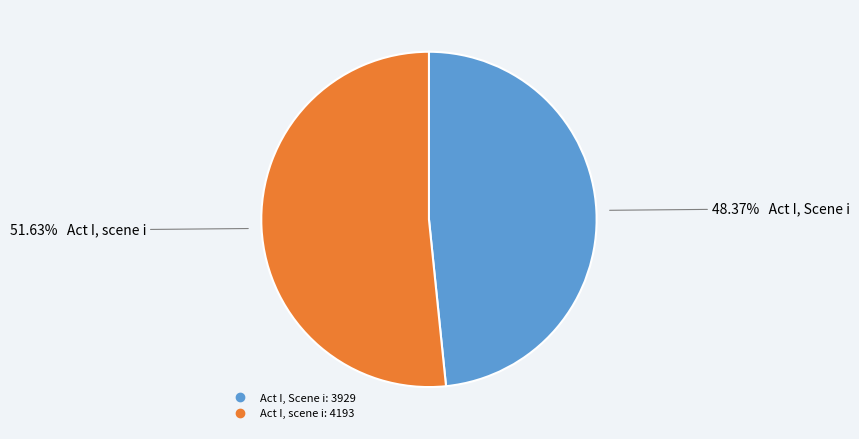

How many segments does this pie chart have?

2